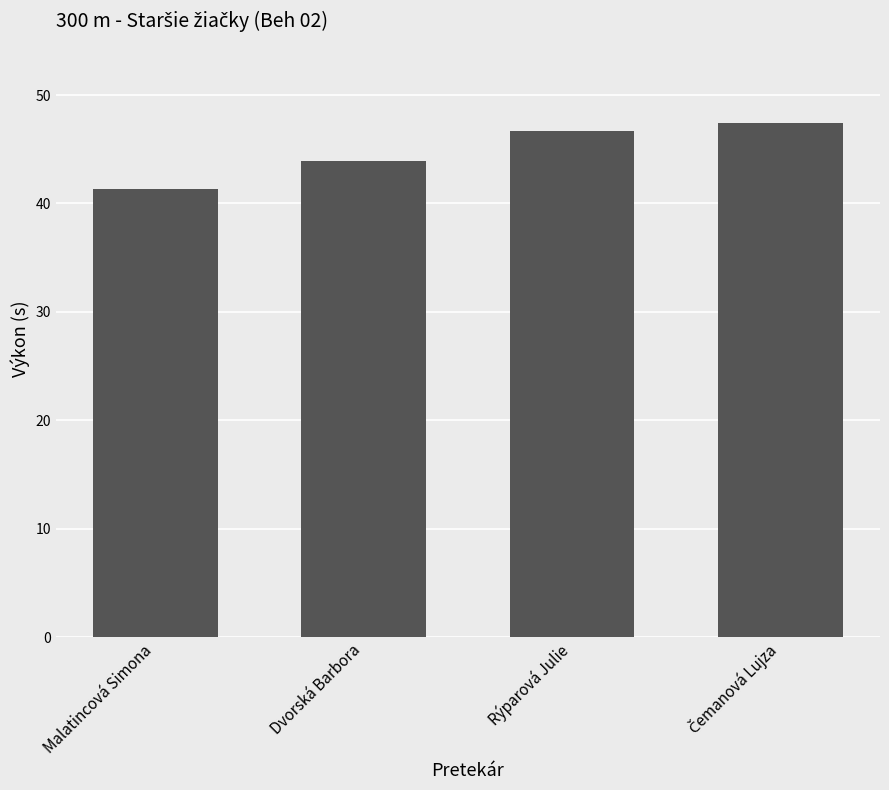

What is the label of the 2nd bar from the left?

Dvorská Barbora